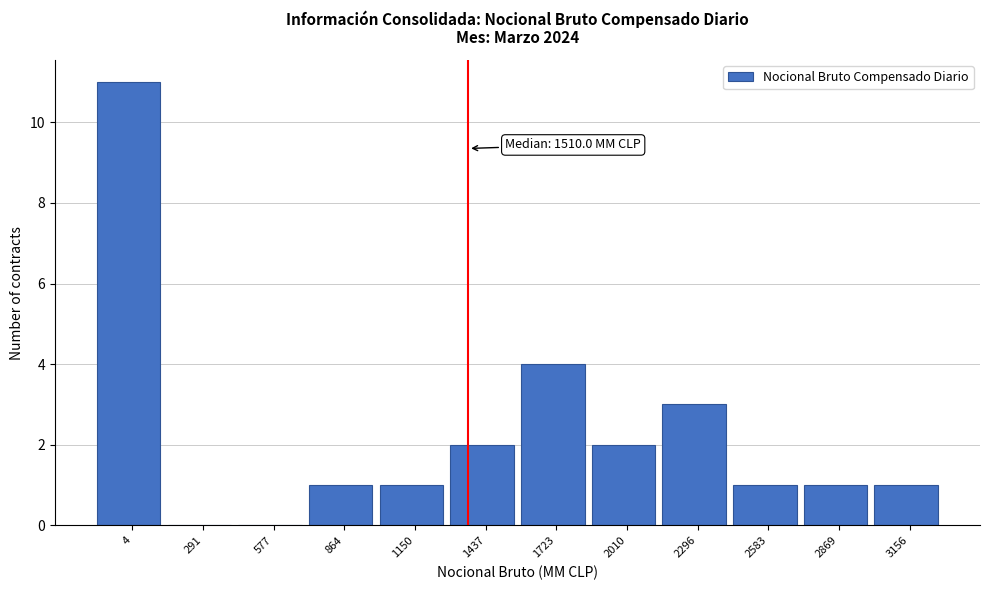

Reading left to right, transcribe all the data shown in this chart.

4=11	291=0	577=0	864=1	1150=1	1437=2	1723=4	2010=2	2296=3	2583=1	2869=1	3156=1